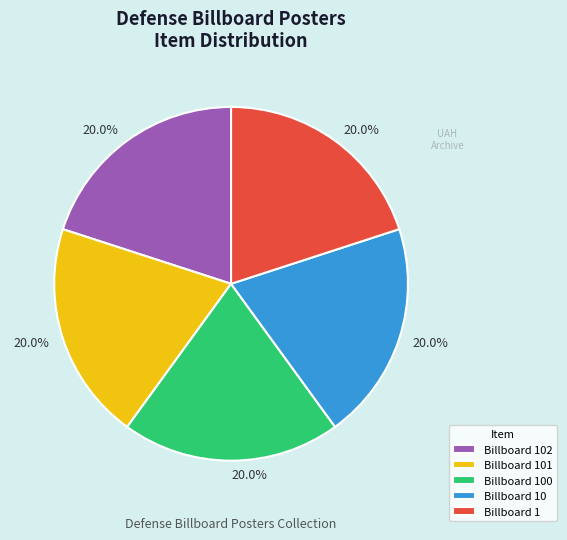

What is the ratio of the value at Billboard 102 to the value at Billboard 100?

1.0